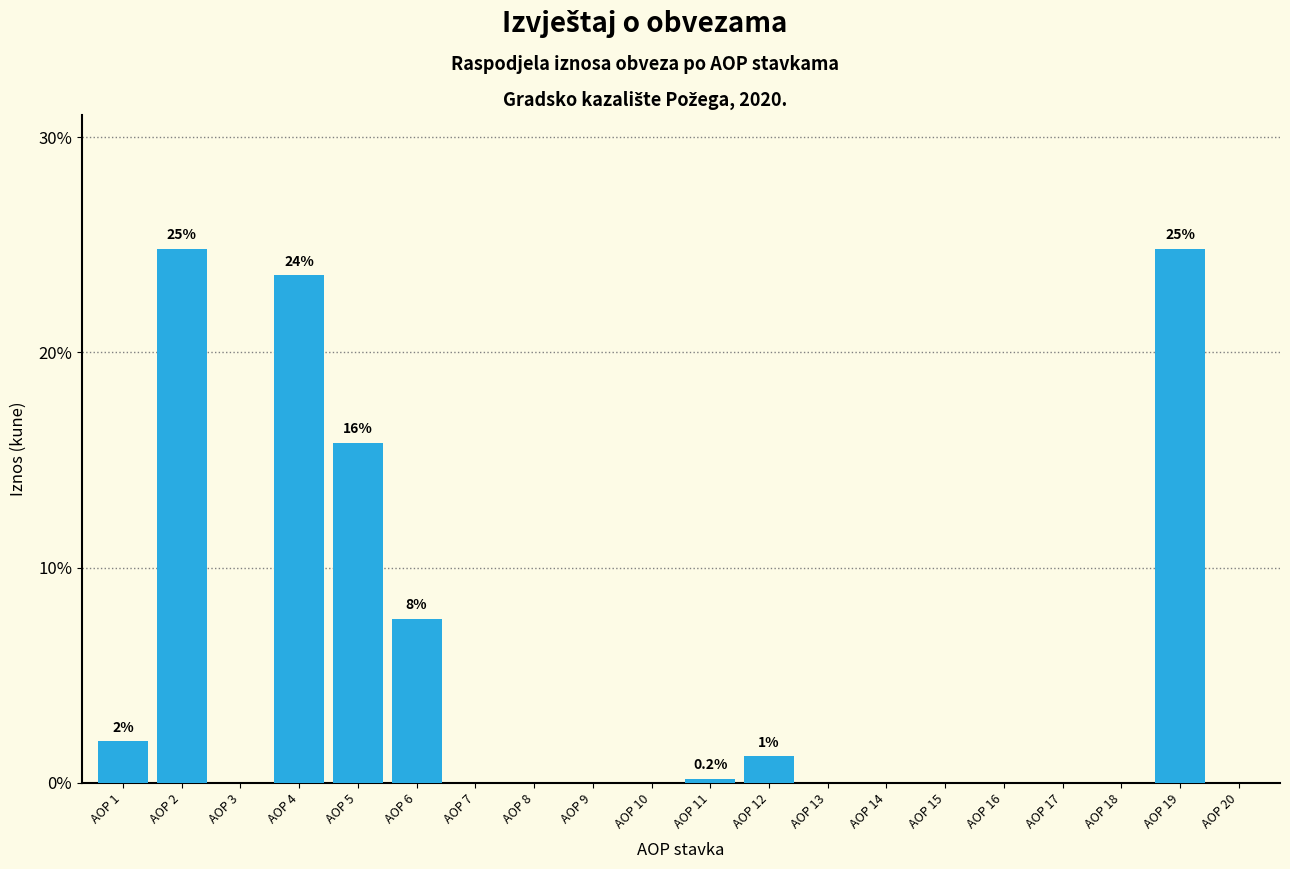

Reading left to right, what are all the values shown in this chart?

AOP 1=1.9	AOP 2=24.8	AOP 3=0.0	AOP 4=23.6	AOP 5=15.8	AOP 6=7.6	AOP 7=0.0	AOP 8=0.0	AOP 9=0.0	AOP 10=0.0	AOP 11=0.2	AOP 12=1.2	AOP 13=0.0	AOP 14=0.0	AOP 15=0.0	AOP 16=0.0	AOP 17=0.0	AOP 18=0.0	AOP 19=24.8	AOP 20=0.0